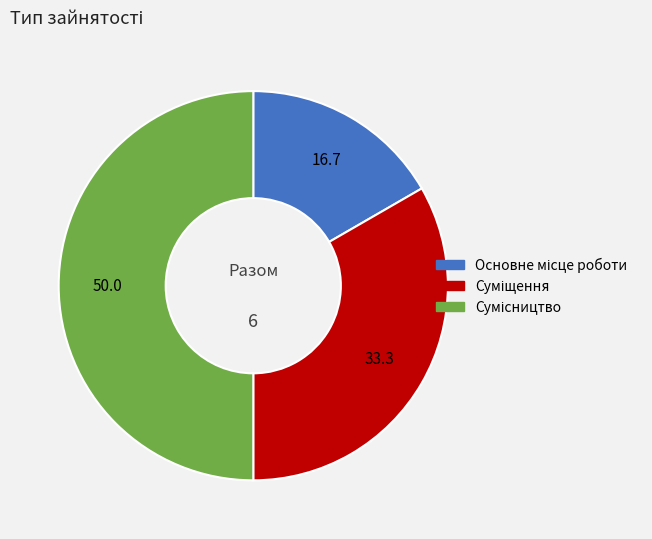

To the nearest percent, what is the combined percentage of Основне місце роботи and Суміщення?

50%